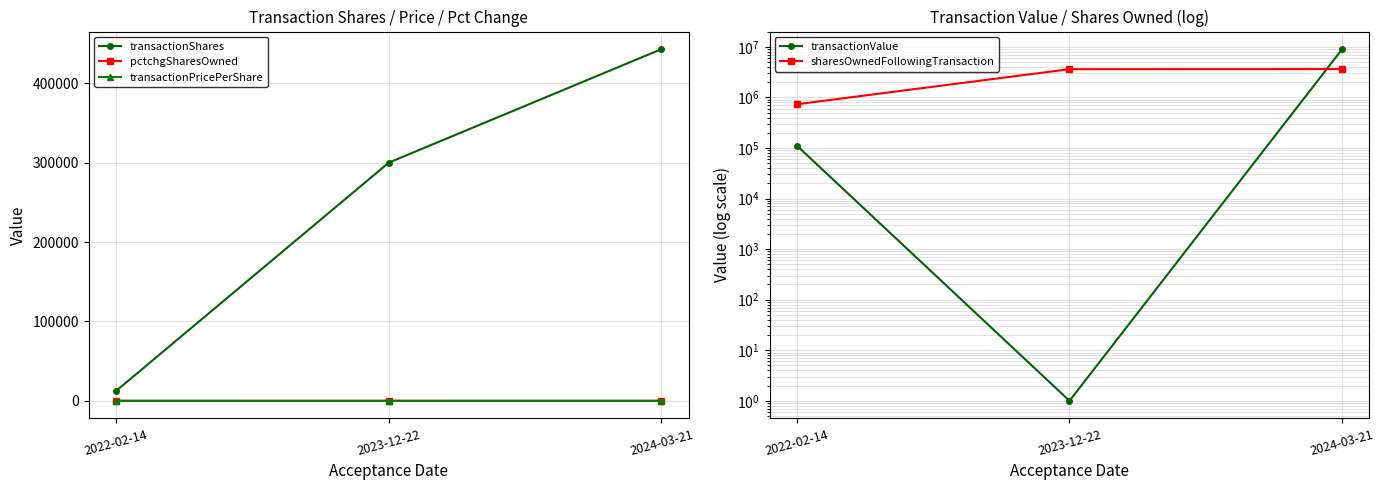

Does the chart display data point markers on the line(s)?

Yes